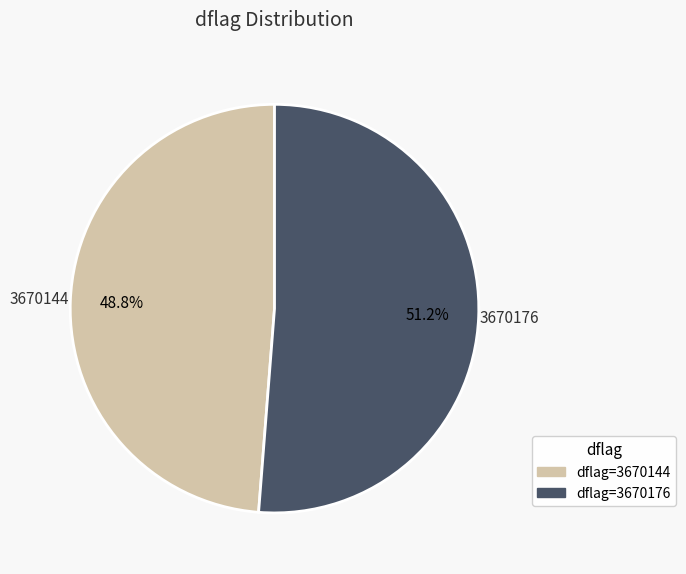

Does 3670176 account for over 50% of the chart?

Yes